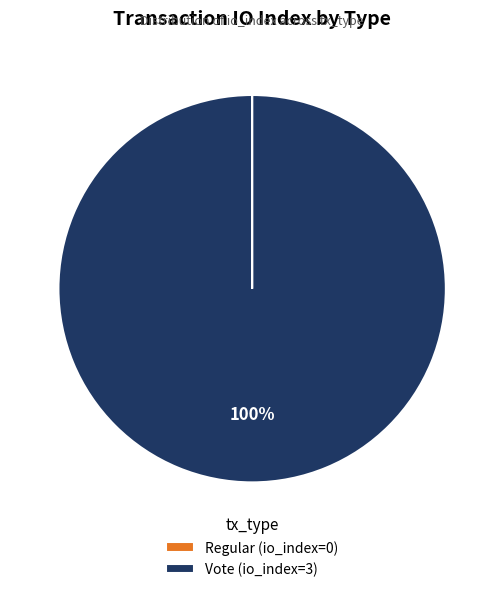

What is the majority slice?

Vote